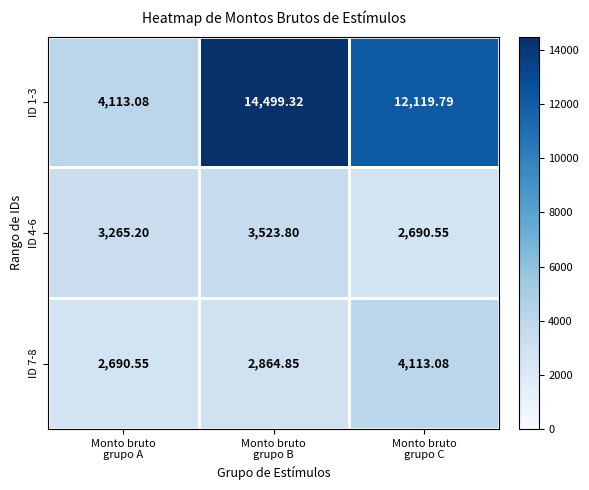

How many series are shown in this chart?

3